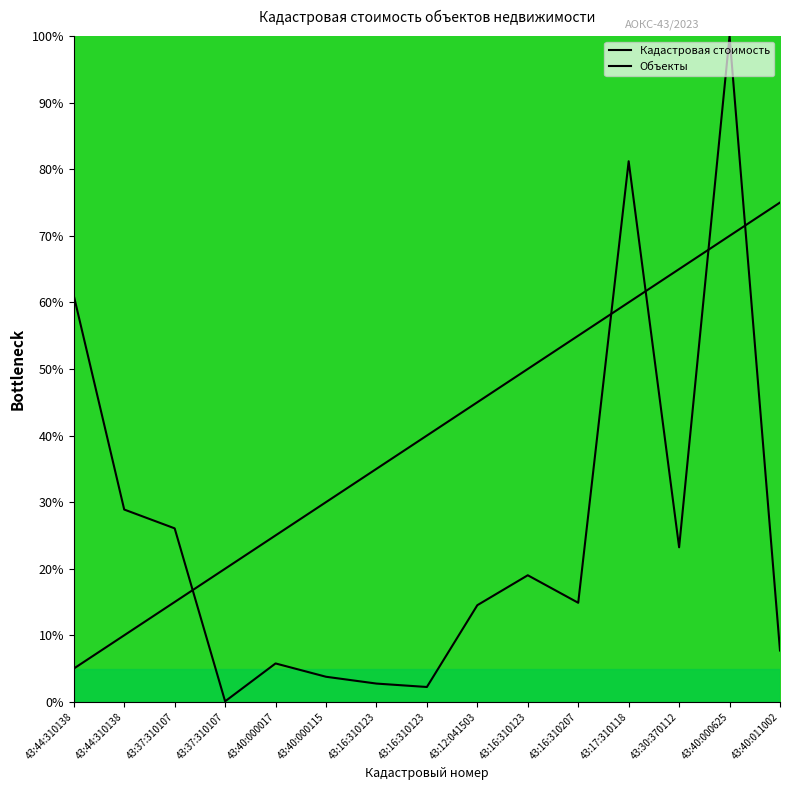

Where does the Кадастровая стоимость series first go above 14?

43:44:310138